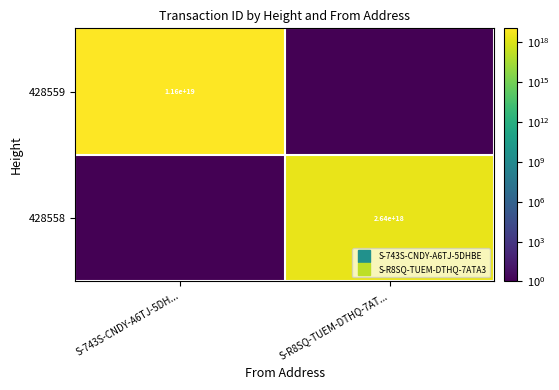

The value of 428559 at S-R8SQ-TUEM-DTHQ-7AT... is 0.1. True or false?

True